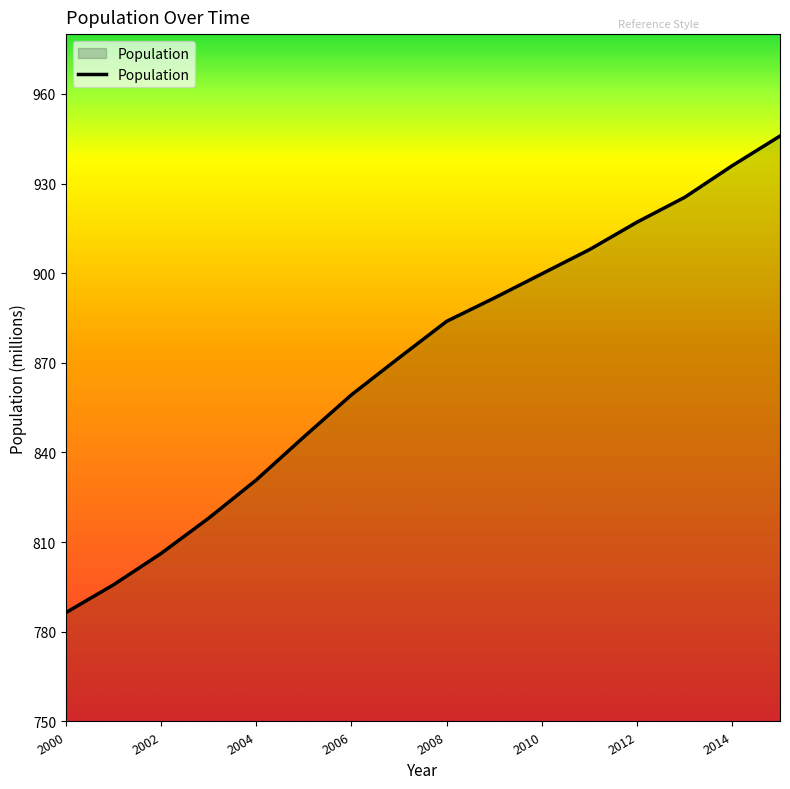

What is the minimum value shown in the chart?

786.4